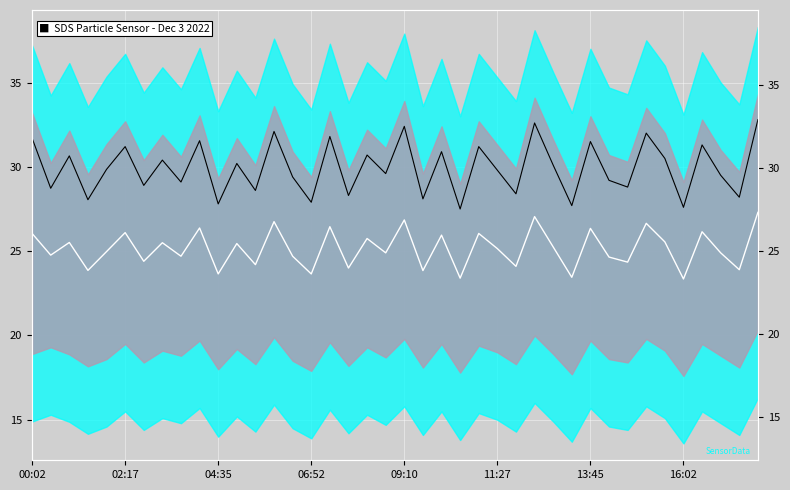

What is the difference between the highest and lowest values at 02:17?

5.1